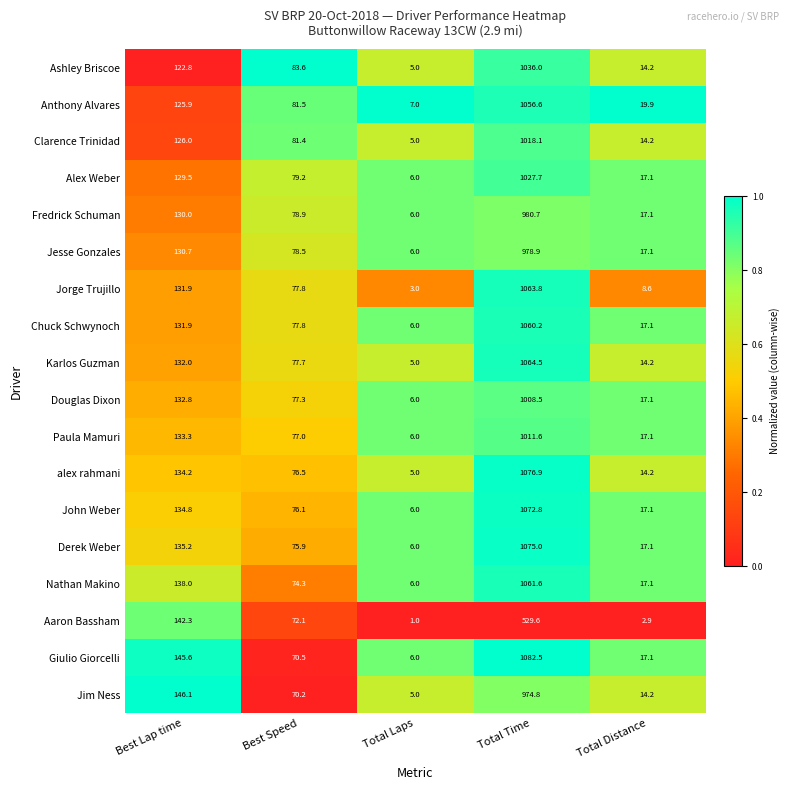

What is the difference between the maximum and minimum values in the Jorge Trujillo series?

1060.8